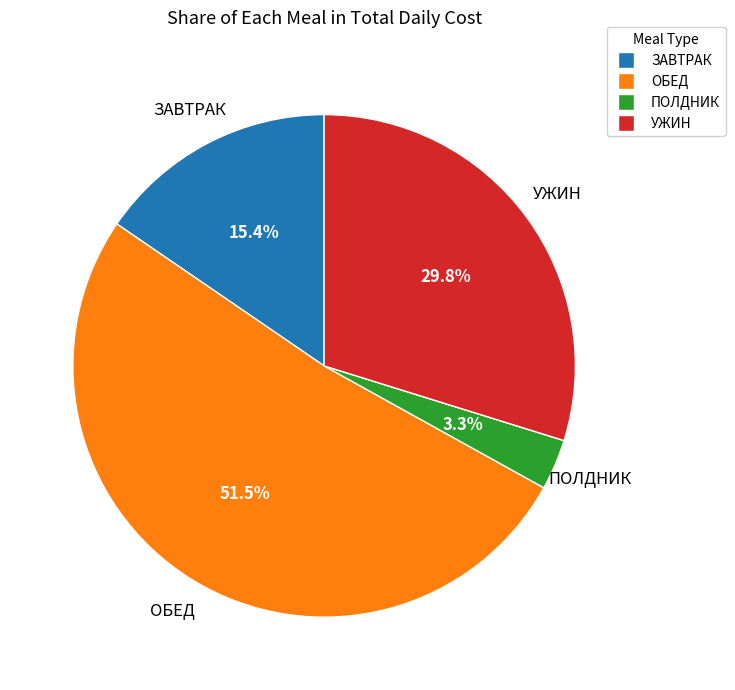

Count the number of slices in the pie.

4